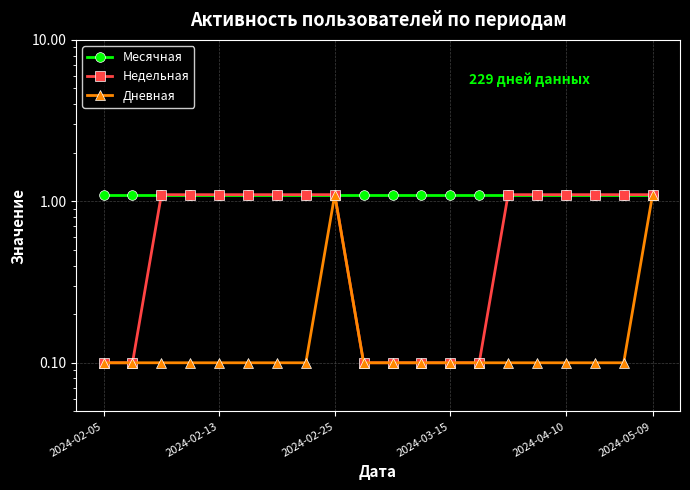

What is the sum of all Дневная values?

4.0